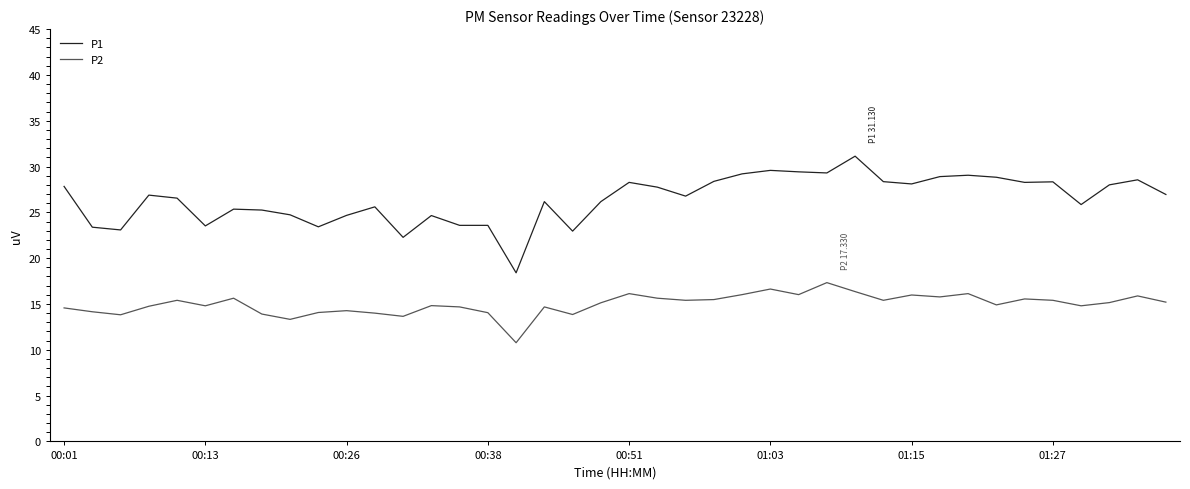

True or false: P2 and P1 intersect in this chart.

False